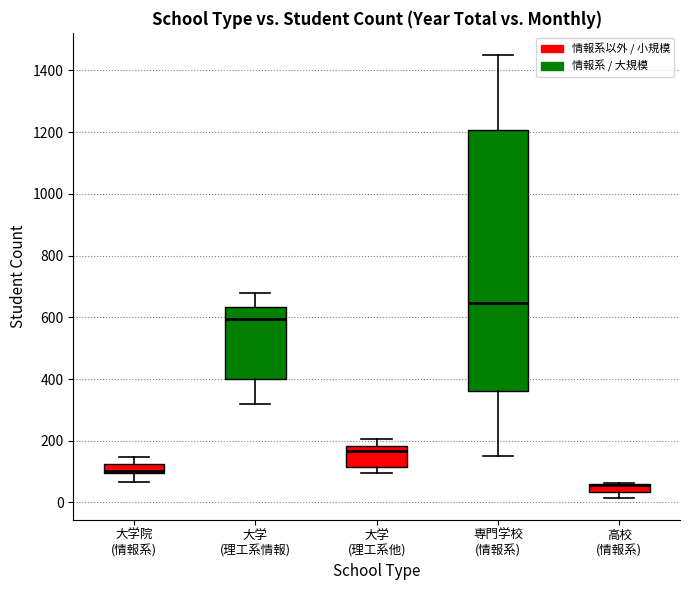

Where does the median line of the box for 専門学校 (情報系) sit on the y-axis? The values are not printed on the chart, so give them approximately, as read against the axis.

640